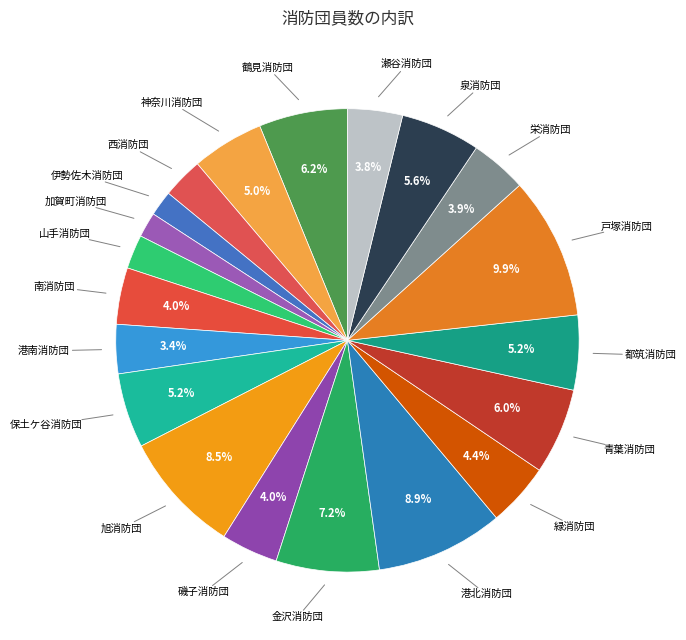

Between 戸塚消防団 and 青葉消防団, which is larger?

戸塚消防団